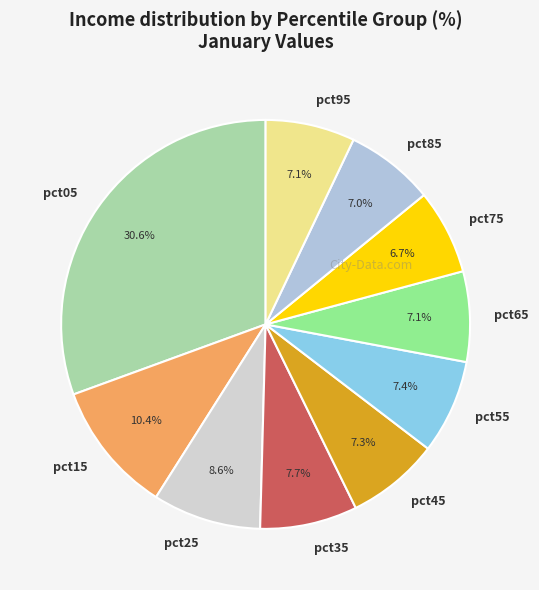

To the nearest percent, what percentage of the pie is pct25?

9%